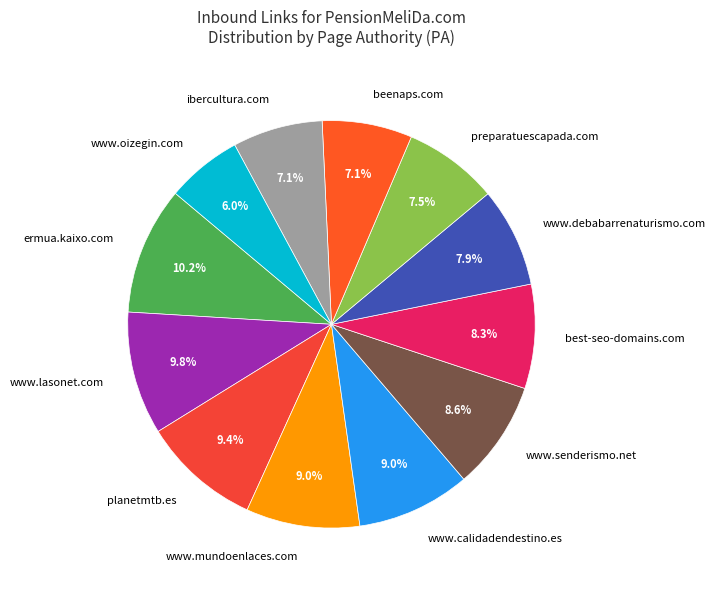

What percentage is NOT represented by best-seo-domains.com?

91.7%